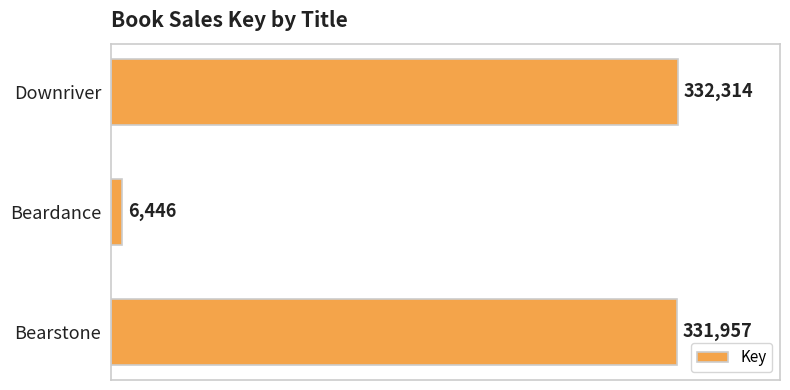

Count the number of data series in this chart.

1